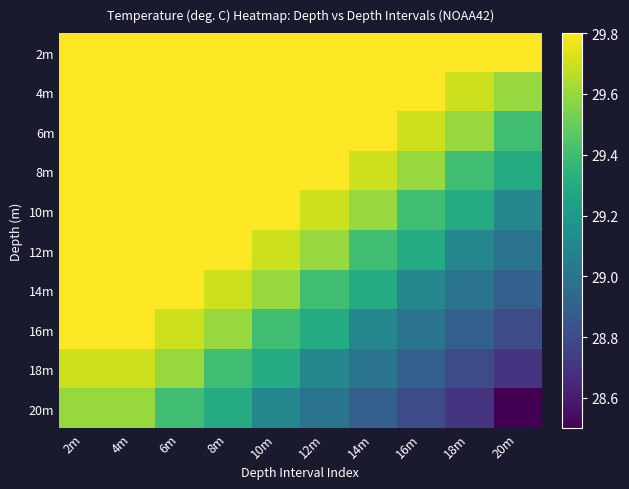

What is the greatest value displayed?

29.8